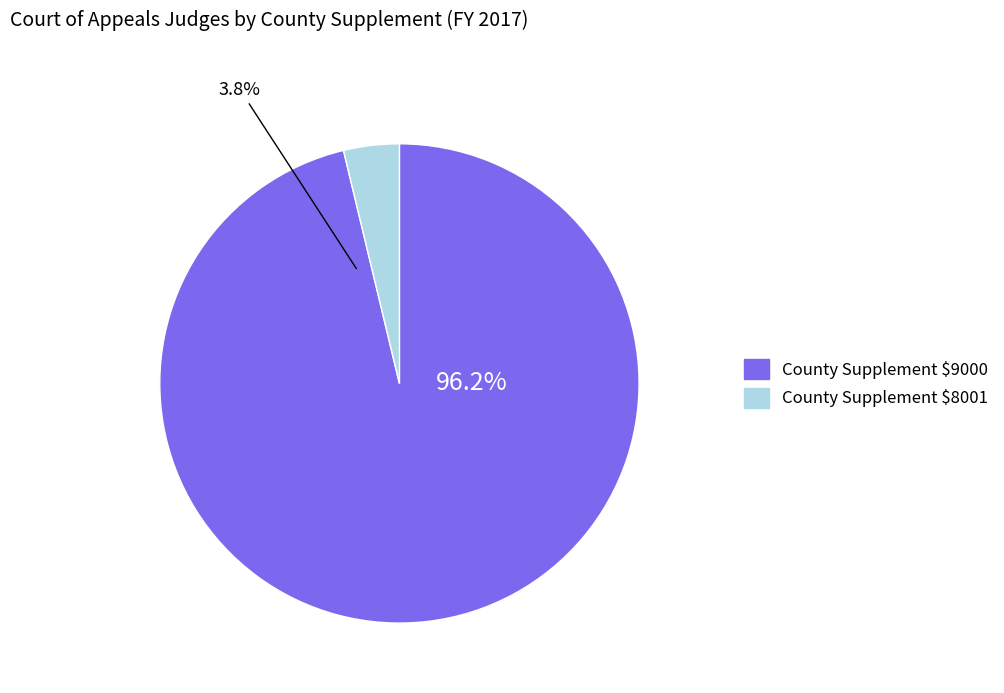

Is the sum of County Supplement $8001 and County Supplement $9000 greater than half?

Yes